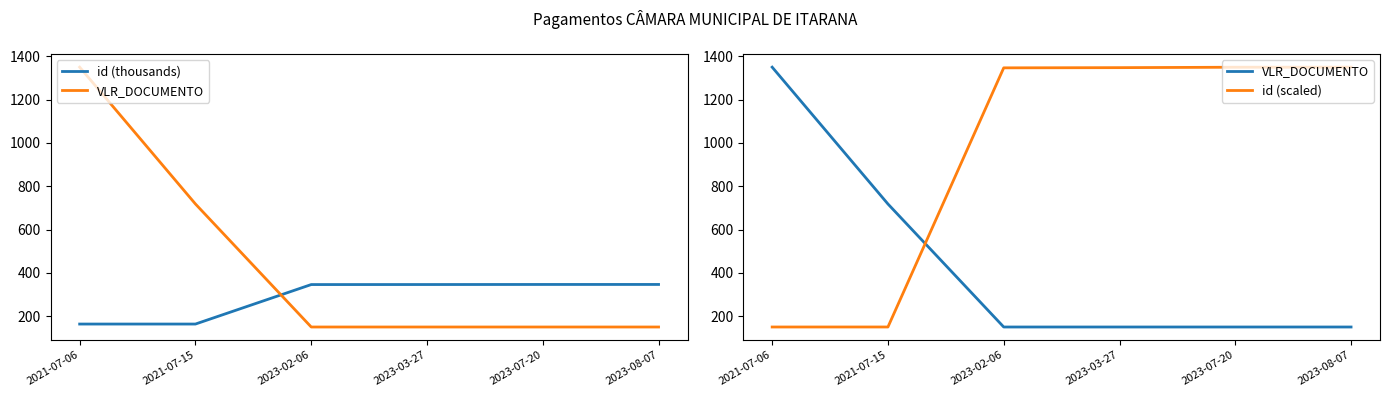

Does the chart have visible grid lines?

No